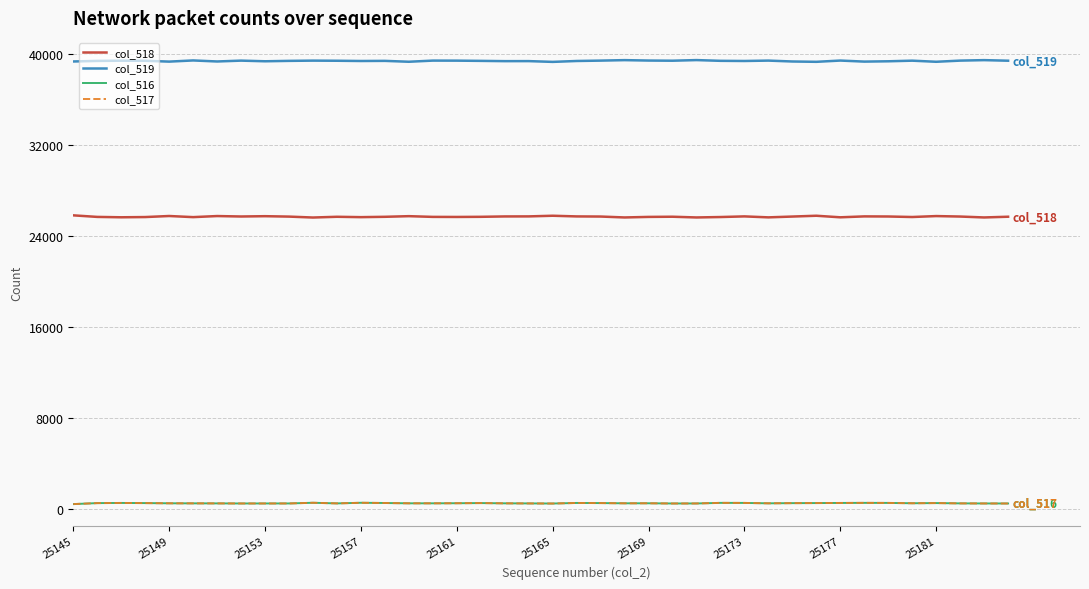

Which series has the largest total across all categories?

col_519